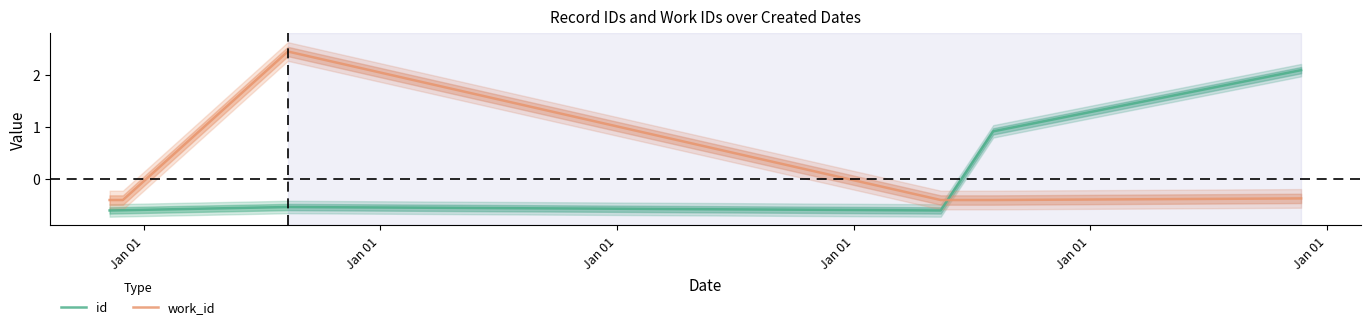

How many times do work_id and id cross each other?

1